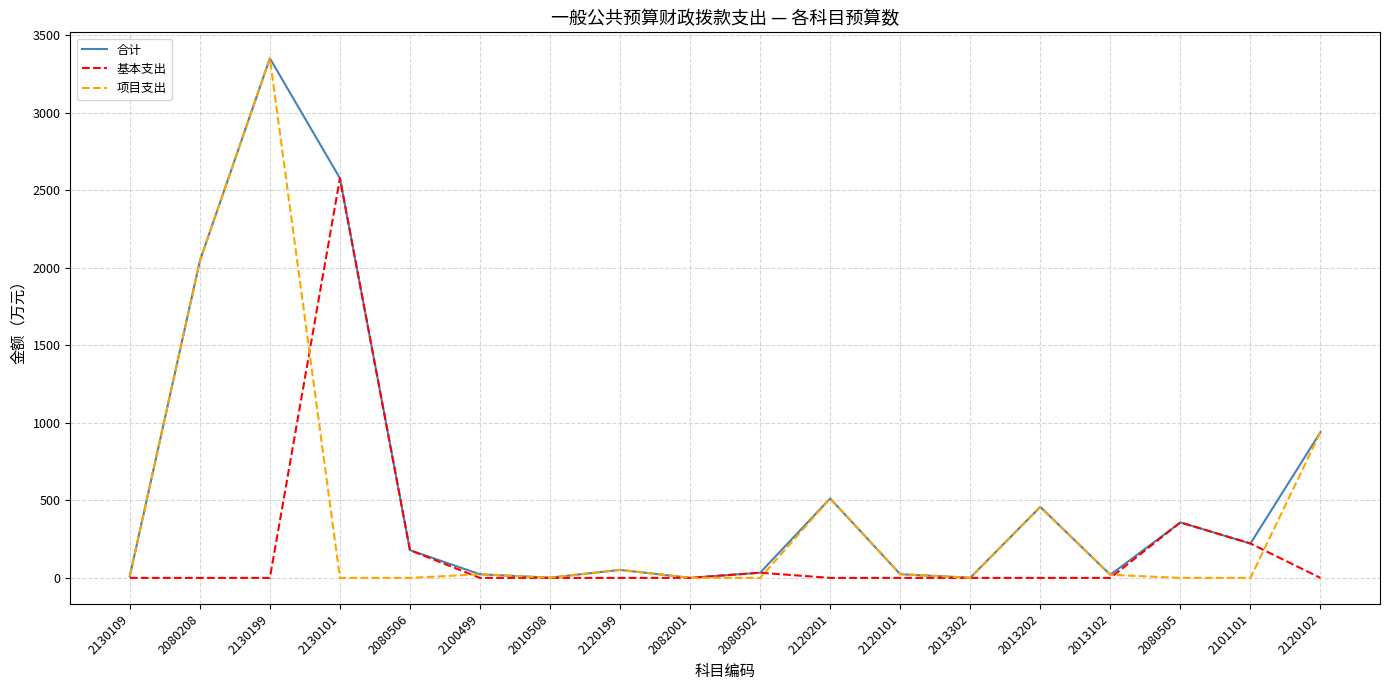

At which label does 项目支出 reach its peak?

2130199